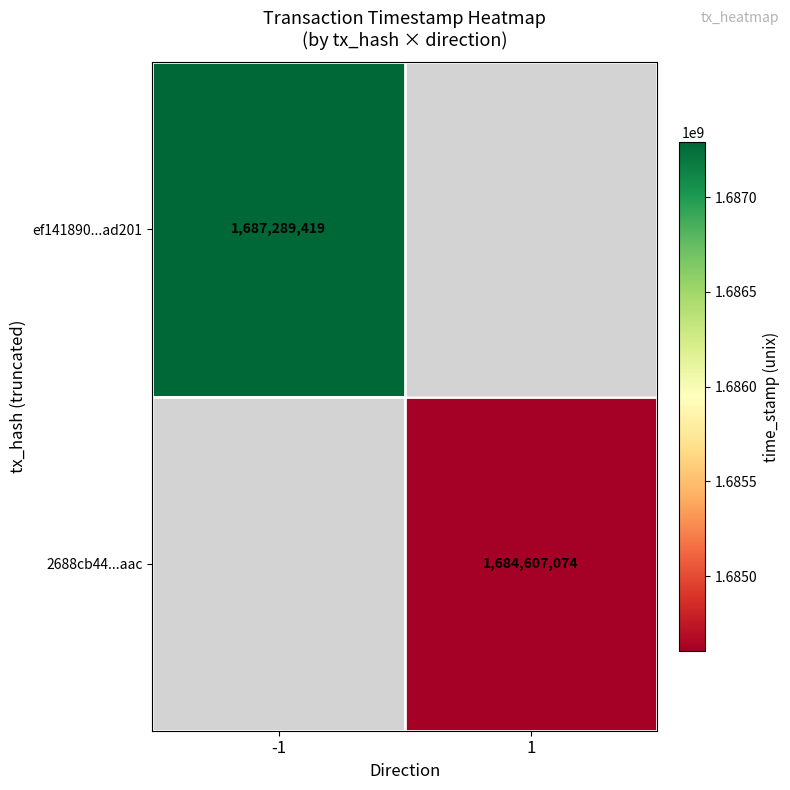

True or false: 2688cb44...aac has a value of 1684607074 at 1.

True